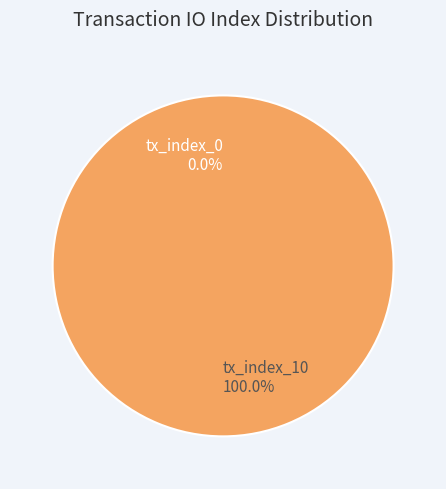

Do tx_index_10 and tx_index_0 together represent more than half of the pie?

Yes